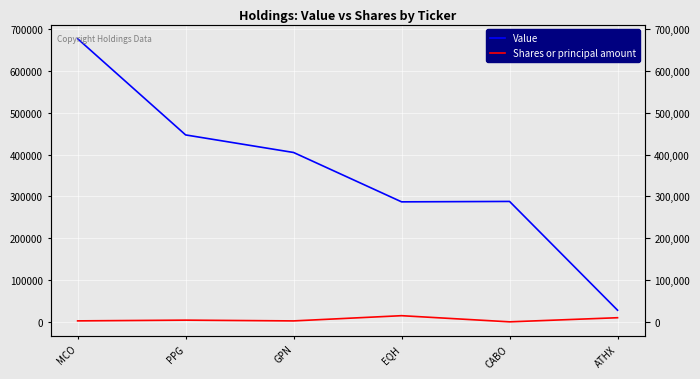

What is the maximum value shown in the chart?

677000